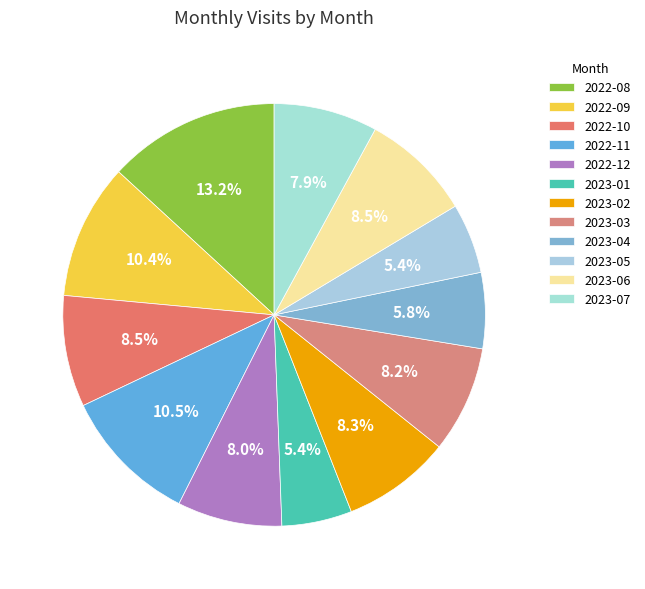

Is there any slice that represents more than half of the pie?

No